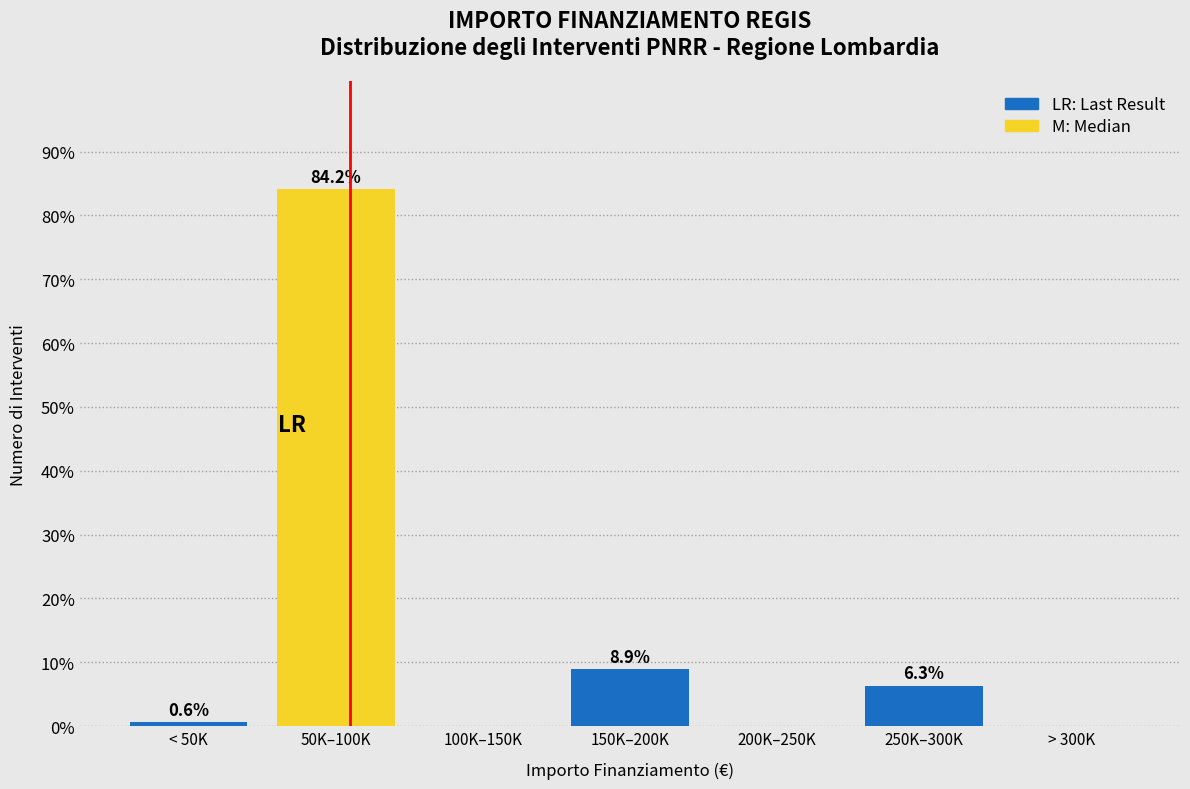

Reading left to right, what are all the values shown in this chart?

< 50K=0.6	50K–100K=84.2	100K–150K=0.0	150K–200K=8.9	200K–250K=0.0	250K–300K=6.3	> 300K=0.0